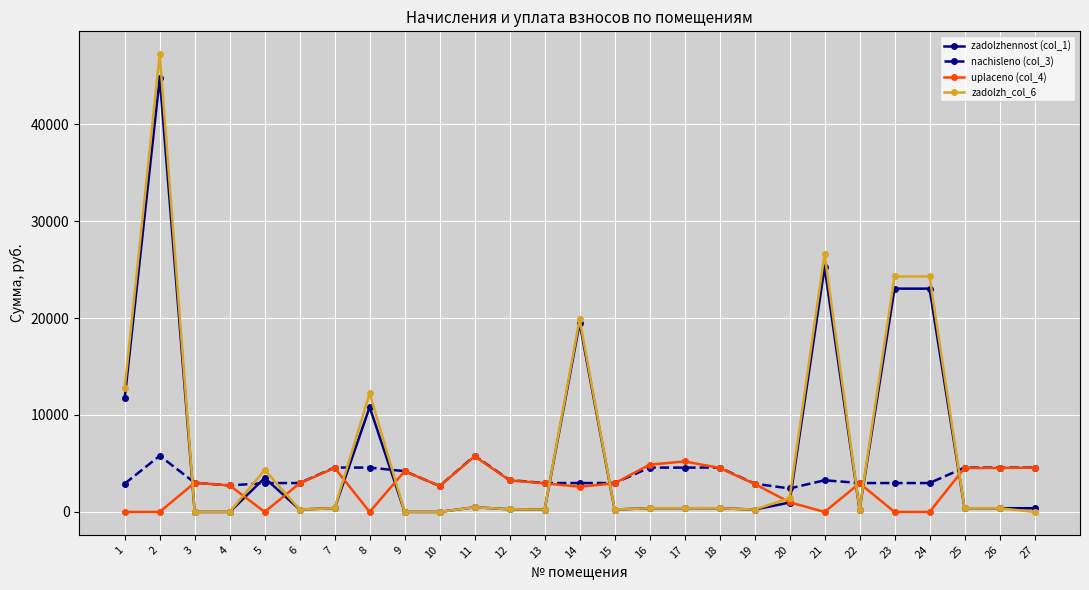

Is the value of zadolzhennost (col_1) at 27 greater than the value of zadolzh_col_6 at 14?

No